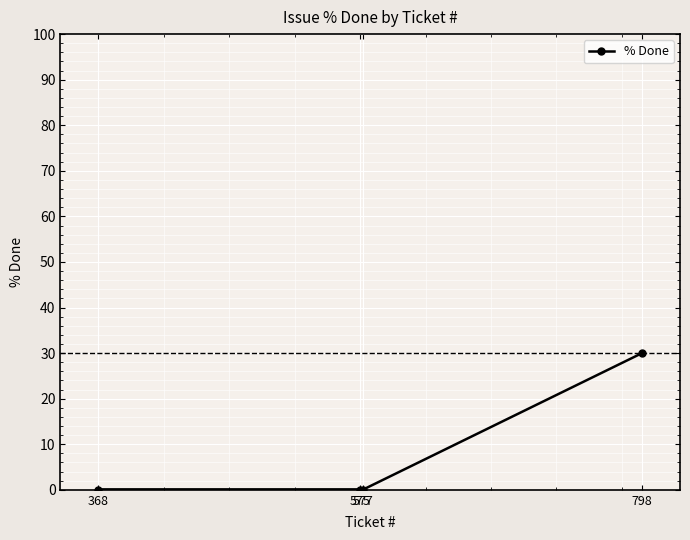

What is the difference between the values at 575 and 798?

30